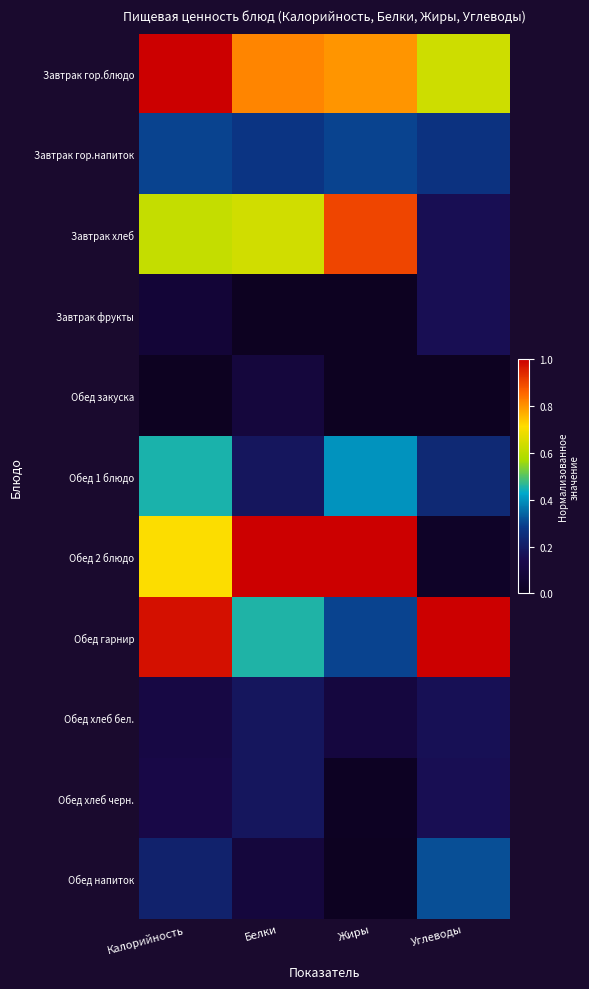

List the series in order of their peak value, lowest first.

Обед закуска, Завтрак фрукты, Обед хлеб бел., Обед хлеб черн., Завтрак гор.напиток, Обед напиток, Обед 1 блюдо, Завтрак хлеб, Завтрак гор.блюдо, Обед 2 блюдо, Обед гарнир